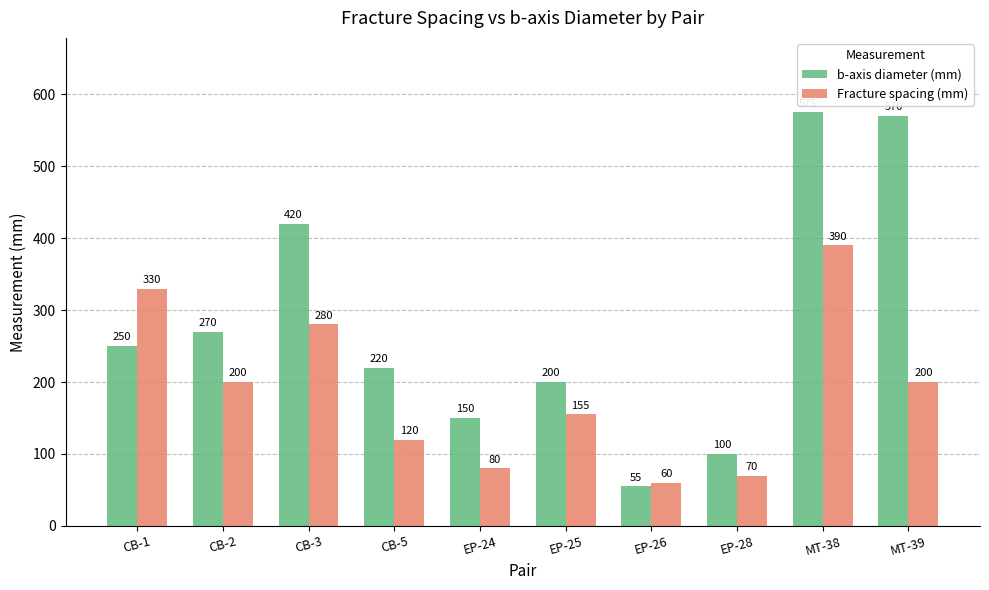

At how many categories does at least one series exceed 351?

3